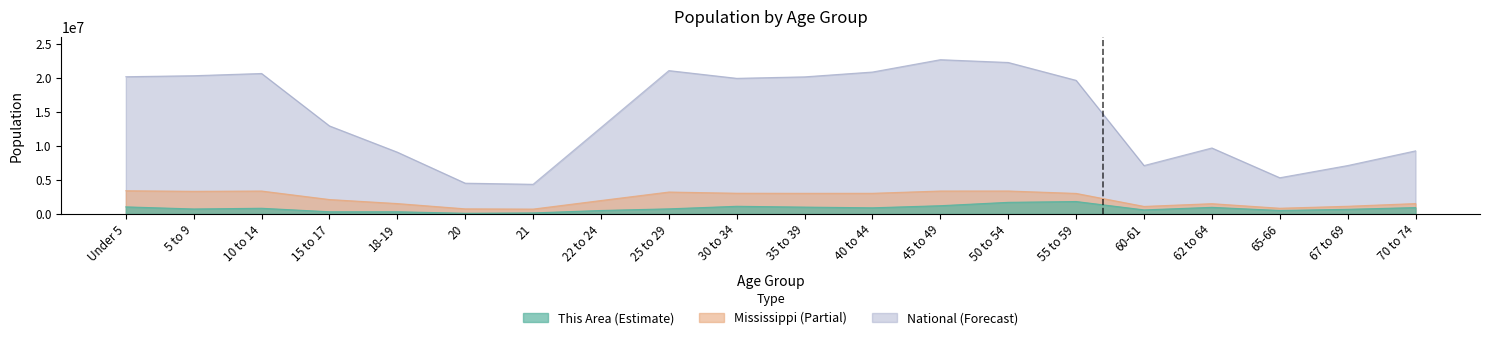

What is the maximum value shown in the chart?

22708591.0